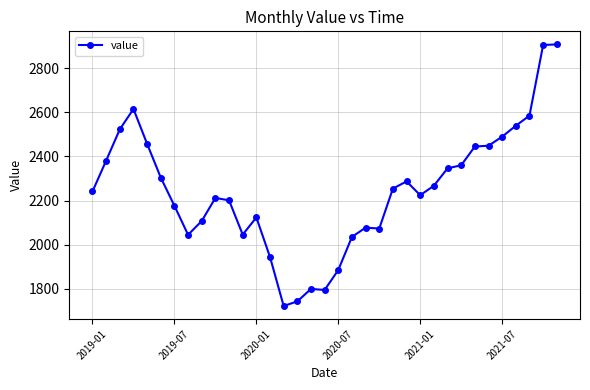

What is the difference between the second highest and second lowest values?

1160.9